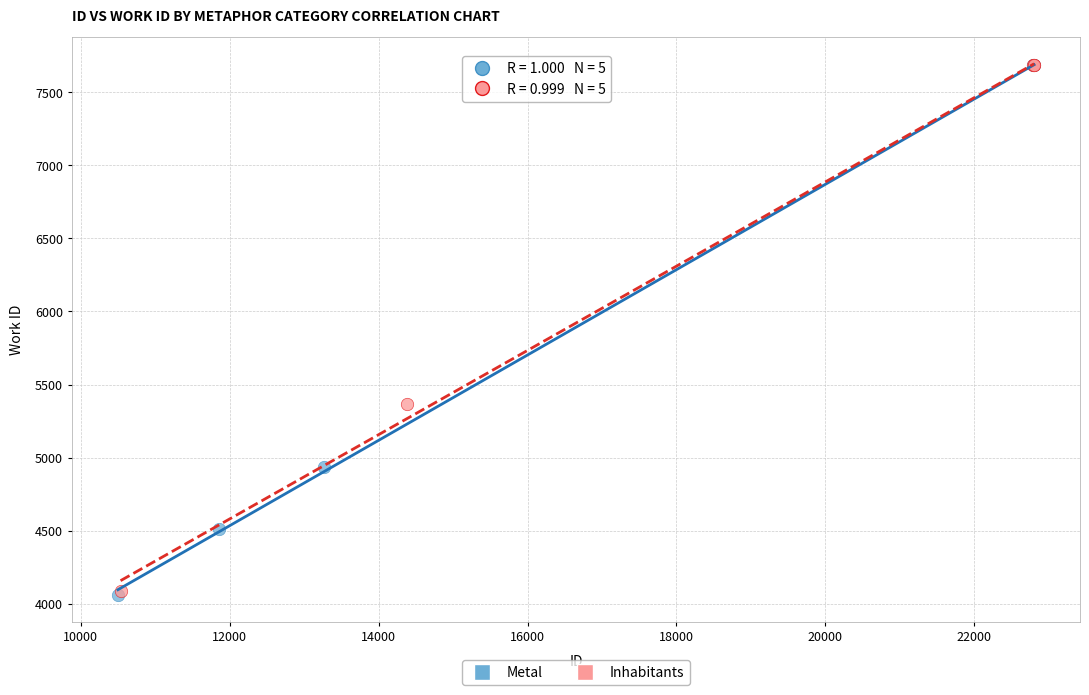

Which series has the widest spread of Y values?

Metal